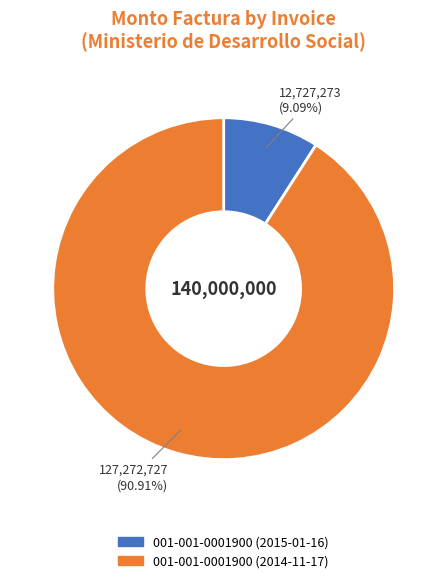

Which has a higher value, 001-001-0001900 (2015-01-16) or 001-001-0001900 (2014-11-17)?

001-001-0001900 (2014-11-17)